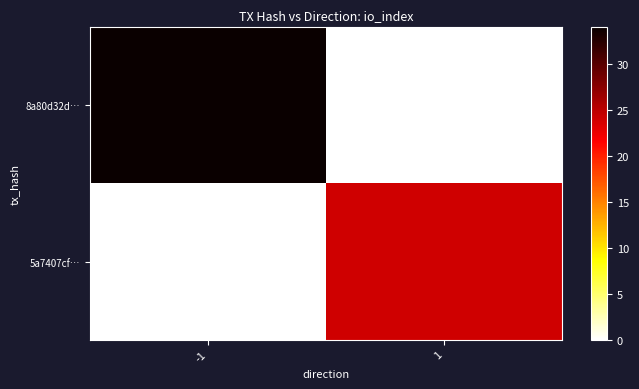

At which category does the chart reach its minimum across all series?

1